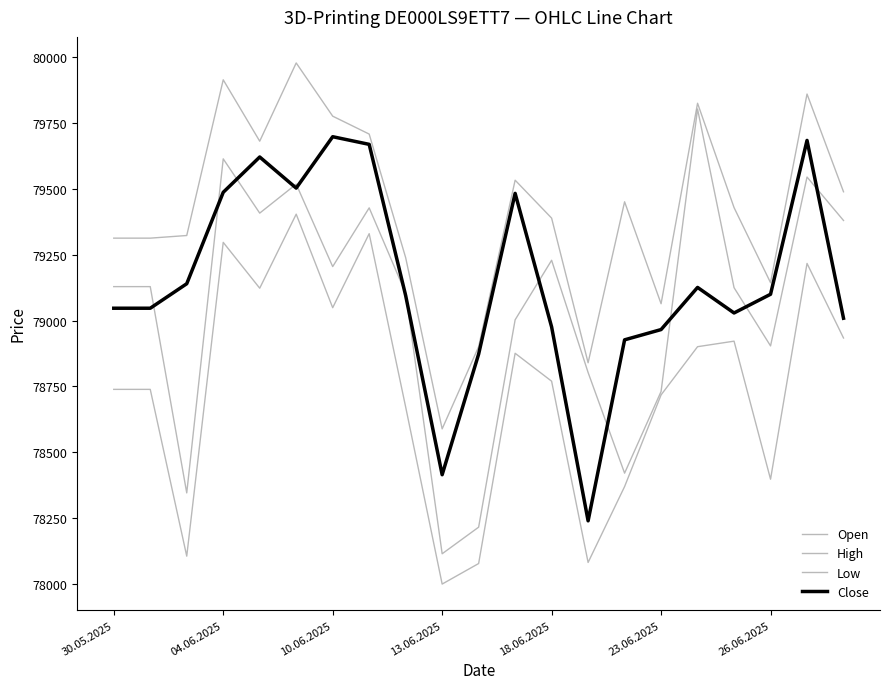

What is the value of the Close point at the 21st from the left?

79009